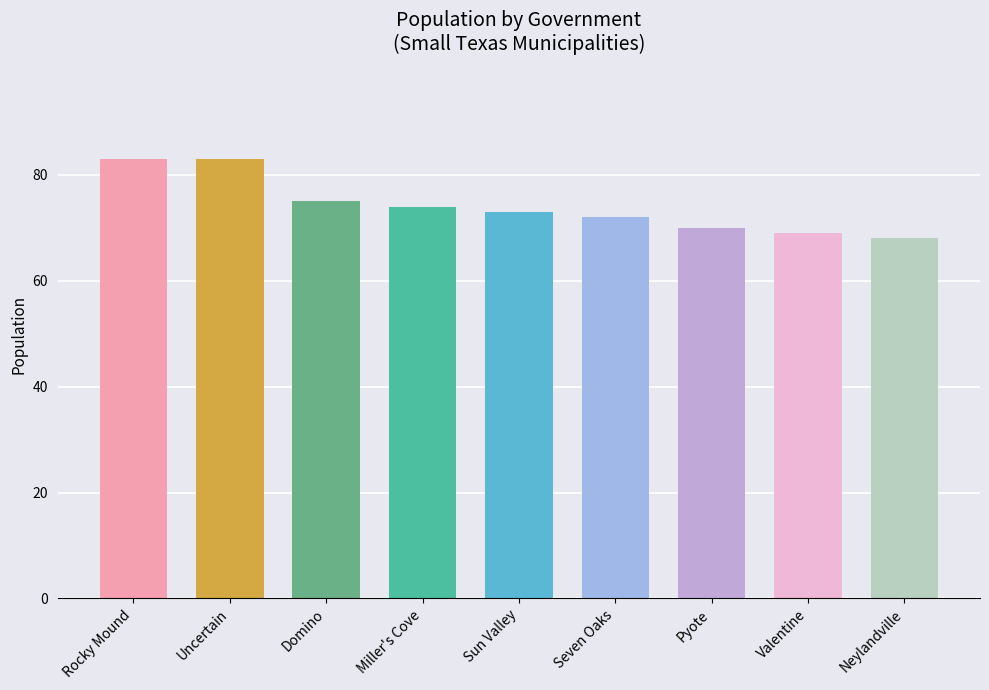

What position from the right is Valentine?

2